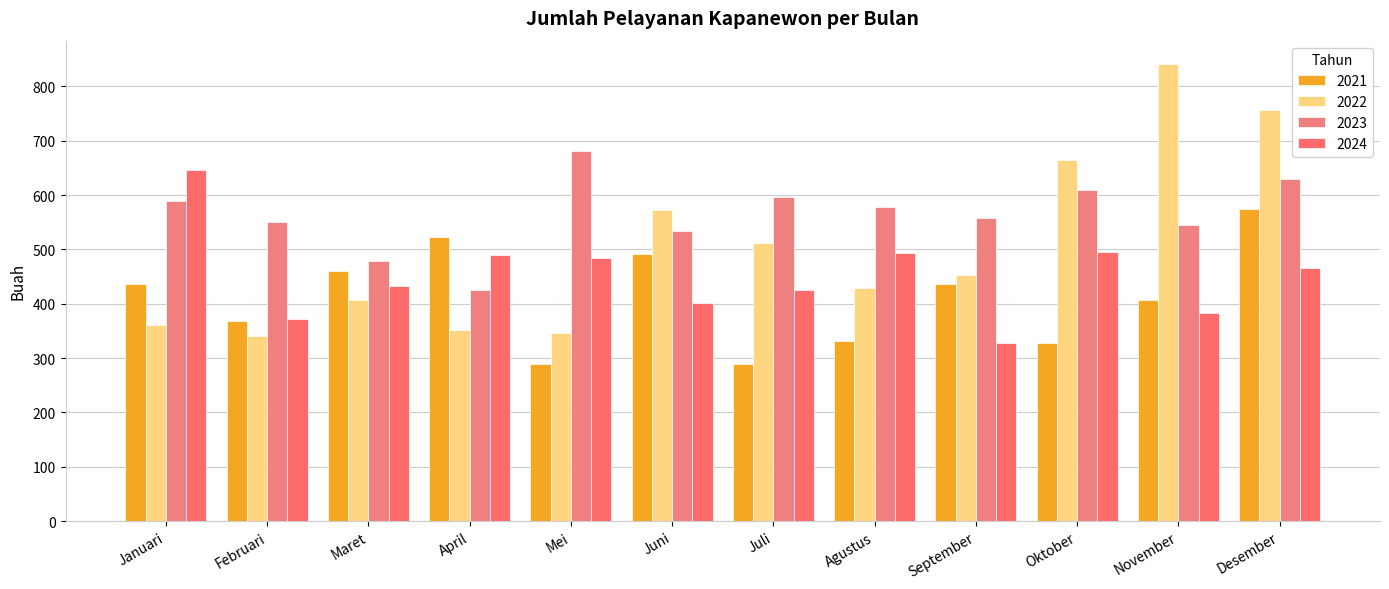

What is the smallest value displayed?

289